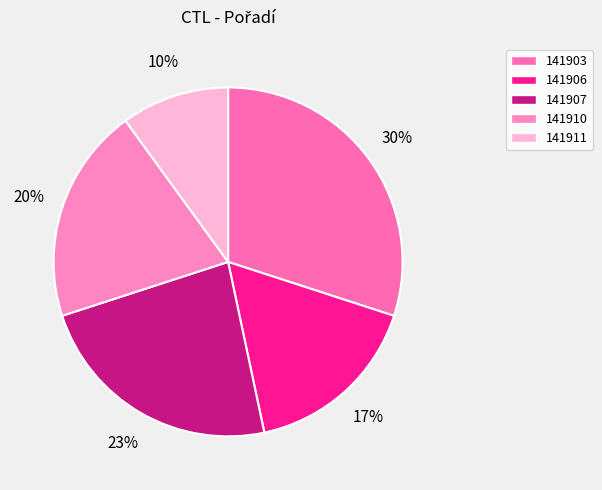

To the nearest percent, what is the combined percentage of 141903 and 141911?

40%